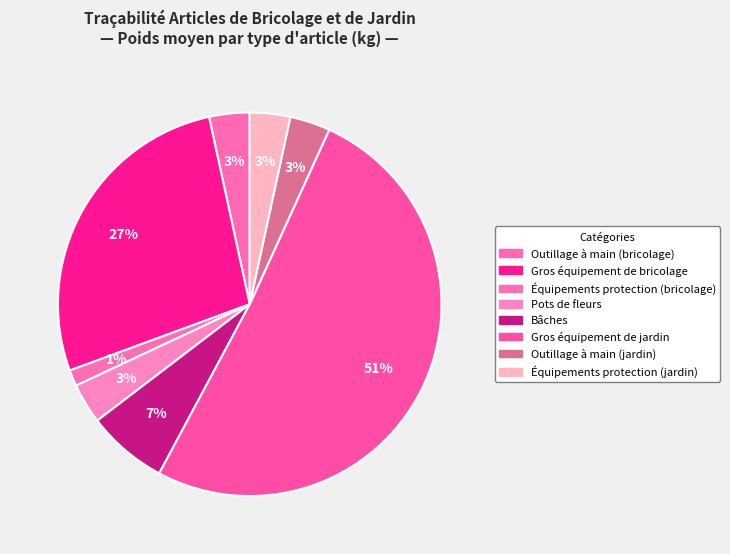

How many slices are in this pie chart?

8